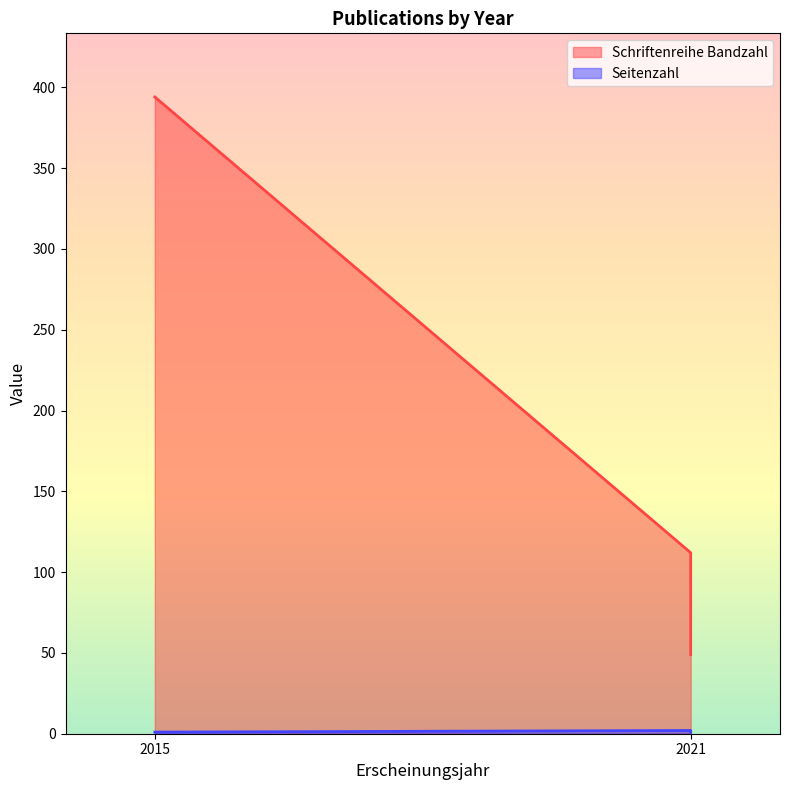

Reading left to right, transcribe all the data shown in this chart.

Schriftenreihe Bandzahl: 394	112	49
Seitenzahl: 1	2	1